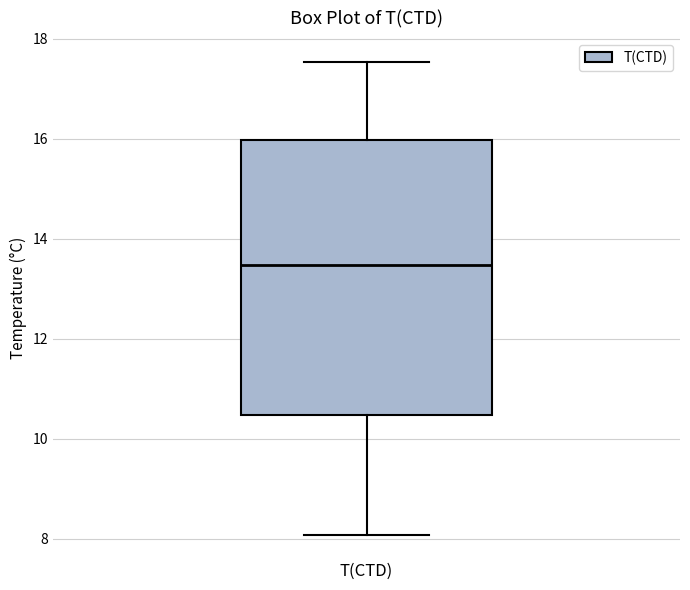

Where does the median line of the box for T(CTD) sit on the y-axis? The values are not printed on the chart, so give them approximately, as read against the axis.

13.4